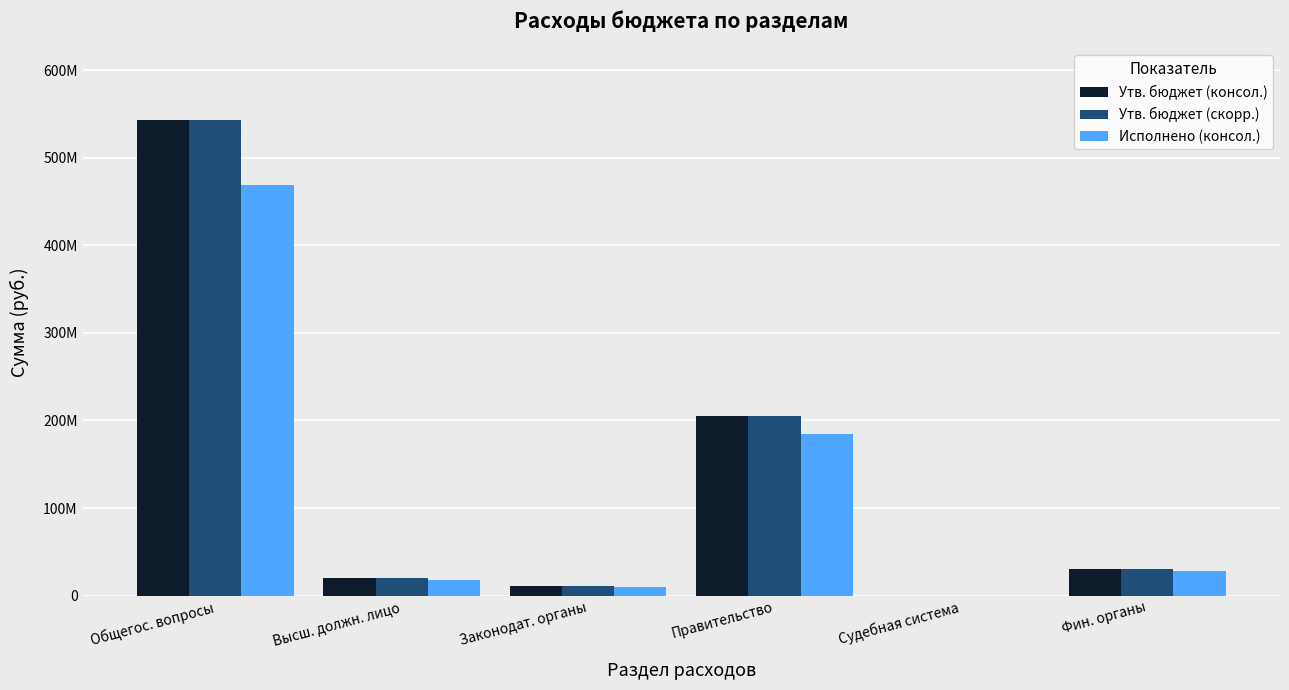

Reading right to left, transcribe all the data shown in this chart.

Утв. бюджет (консол.): Фин. органы=30905276.1	Судебная система=24700.0	Правительство=204785800.6	Законодат. органы=10517247.8	Высш. должн. лицо=19731402.7	Общегос. вопросы=543047606.9
Утв. бюджет (скорр.): Фин. органы=30905276.1	Судебная система=24700.0	Правительство=204785800.6	Законодат. органы=10517247.8	Высш. должн. лицо=19731402.7	Общегос. вопросы=543047606.9
Исполнено (консол.): Фин. органы=28164603.2	Судебная система=5500.0	Правительство=184931765.3	Законодат. органы=10070111.5	Высш. должн. лицо=17668752.1	Общегос. вопросы=468808006.6